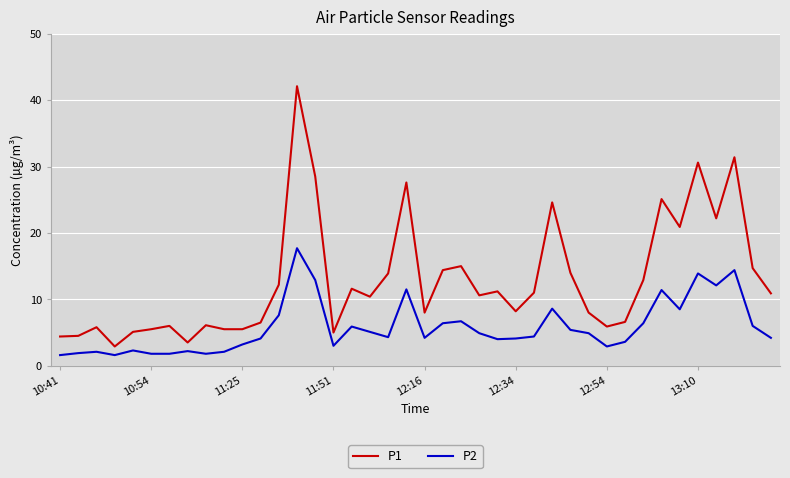

What is the difference between the second highest and second lowest values in the P1 series?

27.9